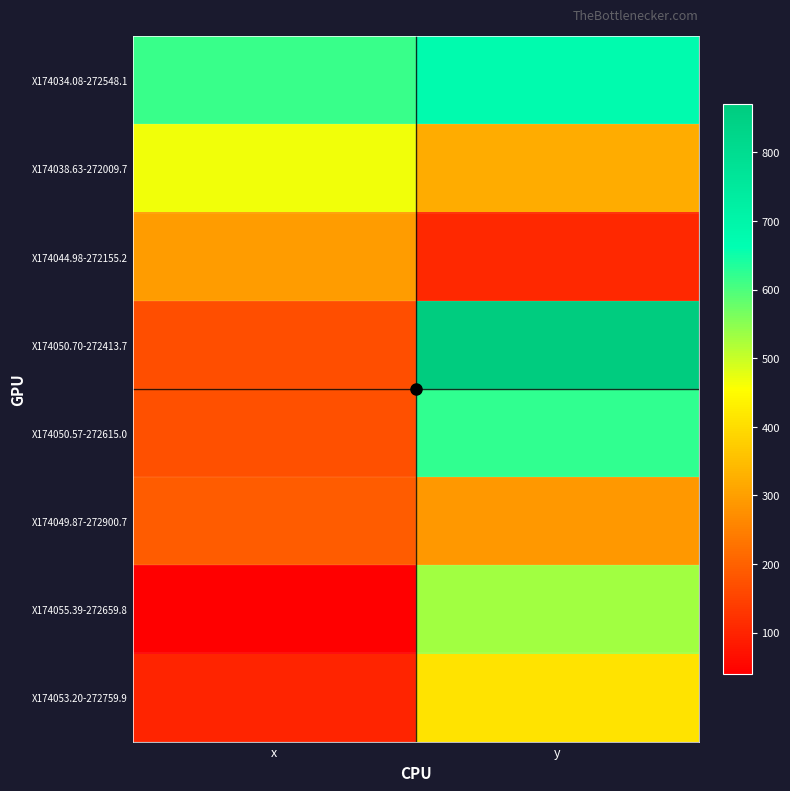

Between x and y, which is larger?

y